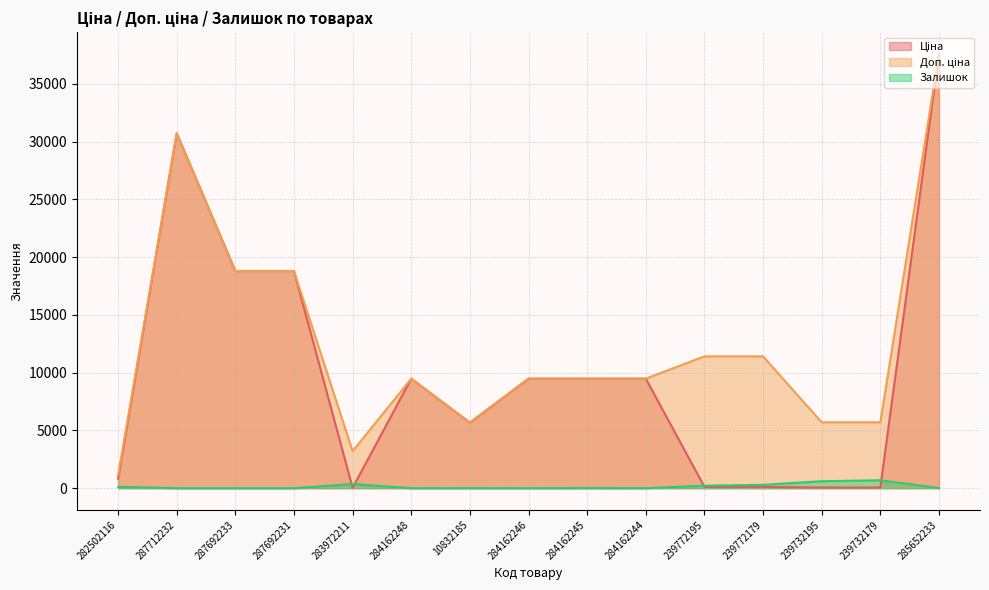

Reading left to right, list all the values displayed in this chart.

Ціна: 282502116=818.5	287712232=30717.1	287692233=18796.8	287692231=18796.8	283972211=32.0	284162248=9480.1	10832185=5673.8	284162246=9480.1	284162245=9480.1	284162244=9480.1	239772195=114.1	239772179=114.1	239732195=57.0	239732179=57.0	285652233=37593.6
Доп. ціна: 282502116=1109.2	287712232=30717.1	287692233=18796.8	287692231=18796.8	283972211=3205.0	284162248=9480.1	10832185=5673.8	284162246=9480.1	284162245=9480.1	284162244=9480.1	239772195=11410.0	239772179=11410.0	239732195=5705.0	239732179=5705.0	285652233=37593.6
Залишок: 282502116=125.0	287712232=0.0	287692233=0.0	287692231=0.0	283972211=360.0	284162248=0.0	10832185=2.0	284162246=0.0	284162245=8.0	284162244=2.0	239772195=215.0	239772179=290.0	239732195=605.0	239732179=686.0	285652233=13.0